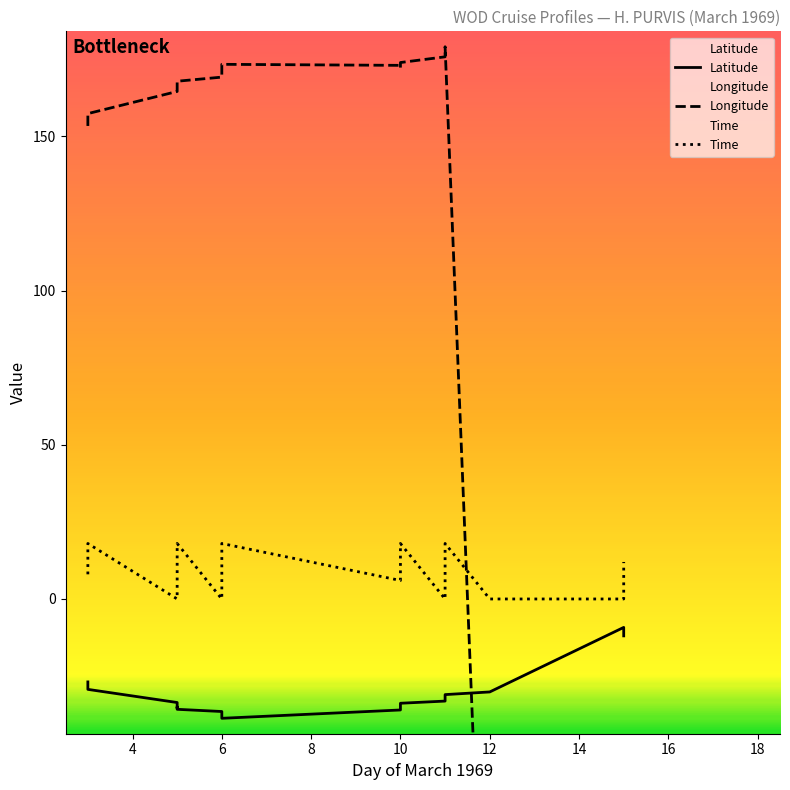

What is the average value of the Longitude series?

118.7